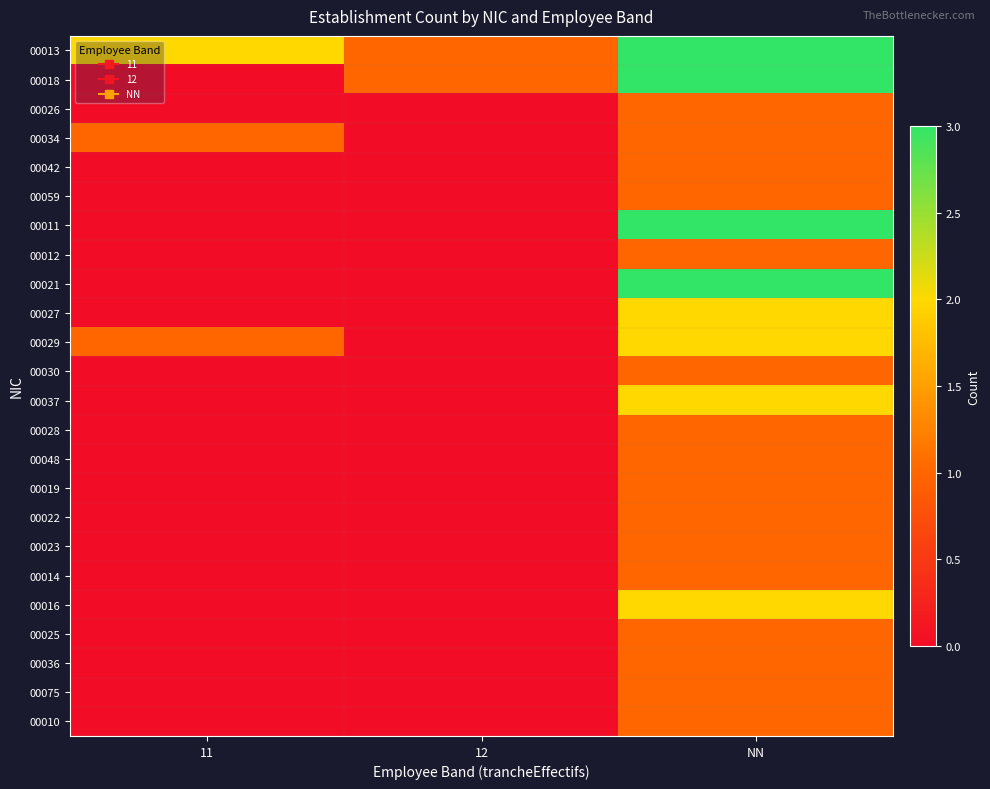

What is the spread (max minus min) of values at 12?

1